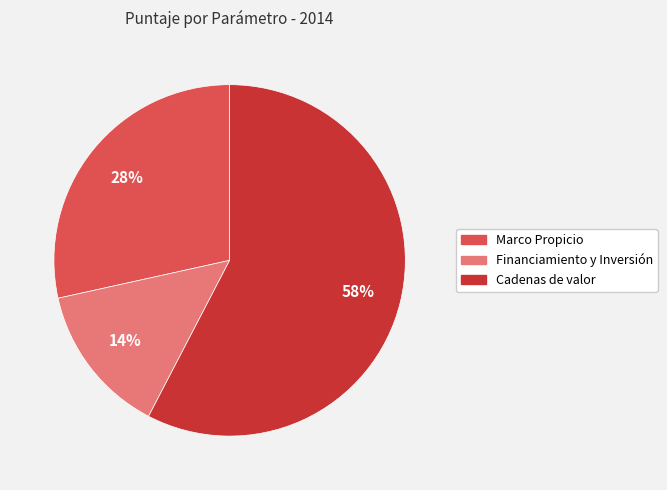

Is it true that Cadenas de valor is 58% of the pie?

True